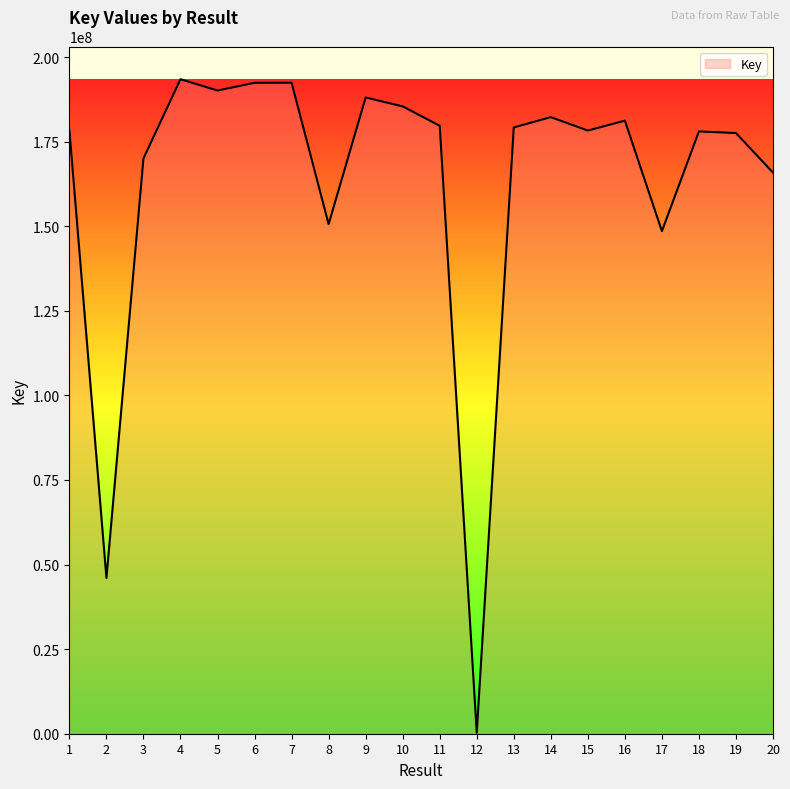

Where is the first local minimum?

2